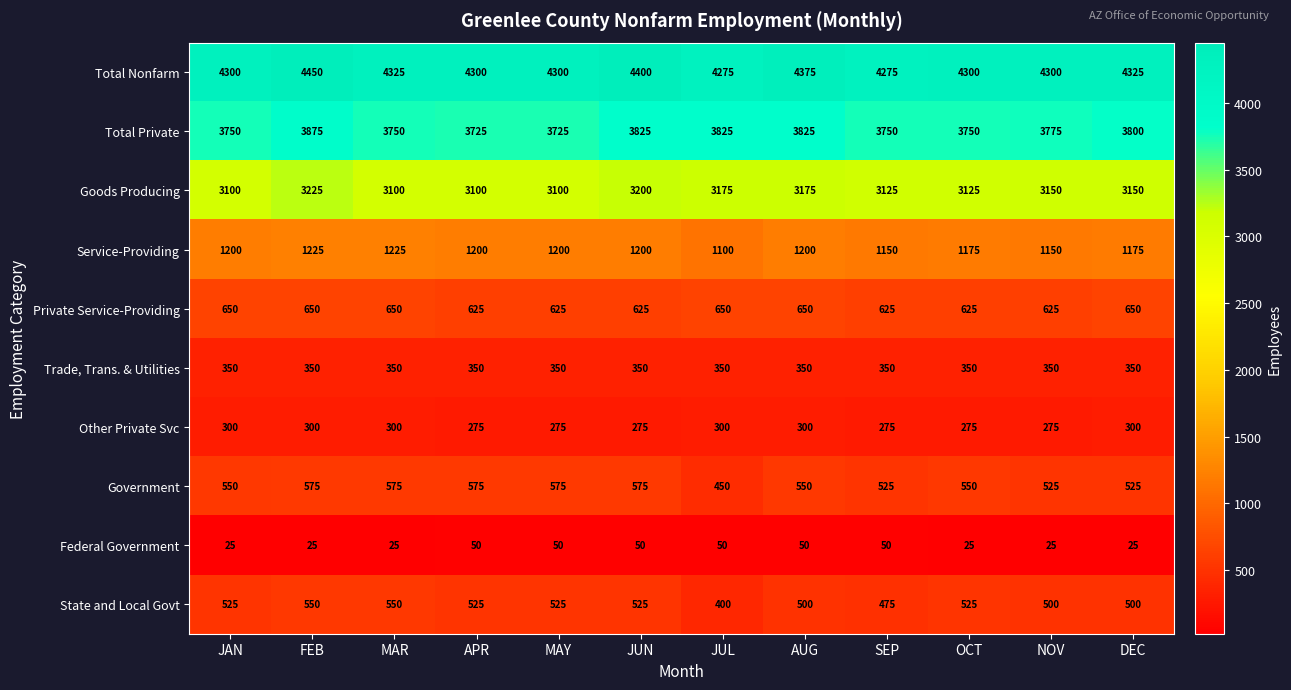

Which series has the largest total across all categories?

Total Nonfarm